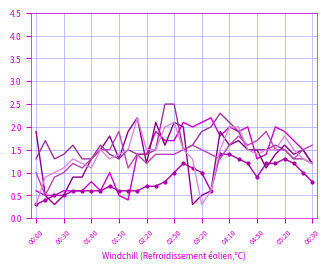

What is the minimum value shown in the chart?

0.3